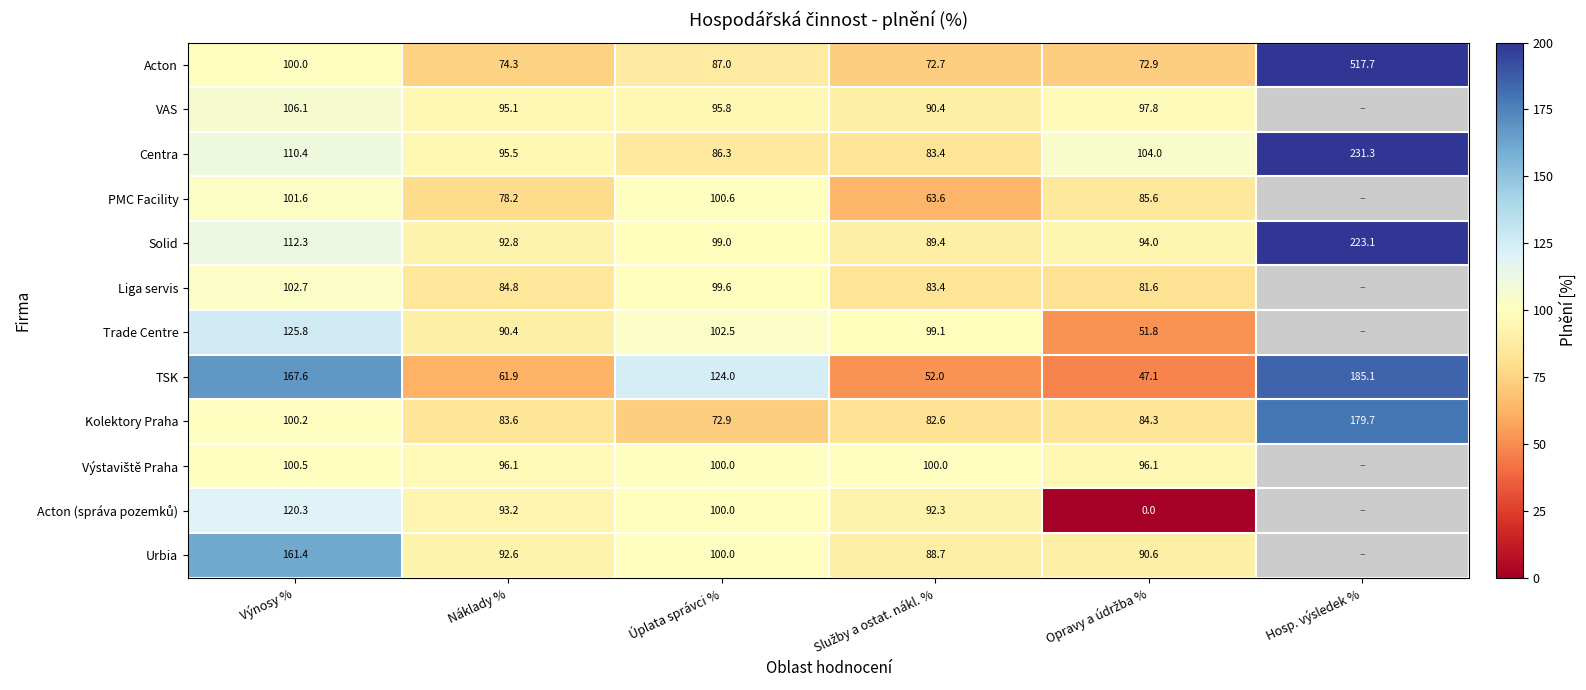

How many distinct data groups are displayed?

12